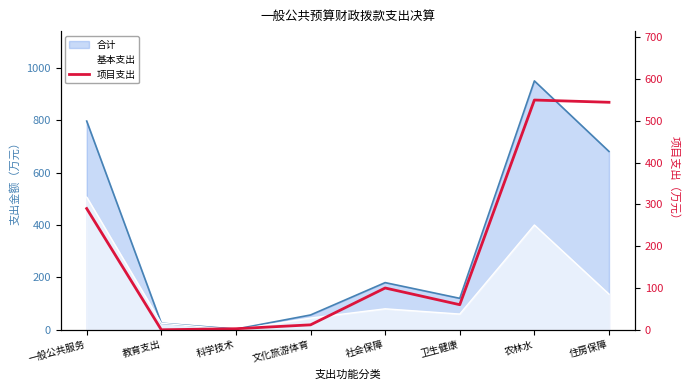

The chart shows a value of 60.0 at 卫生健康. True or false?

True